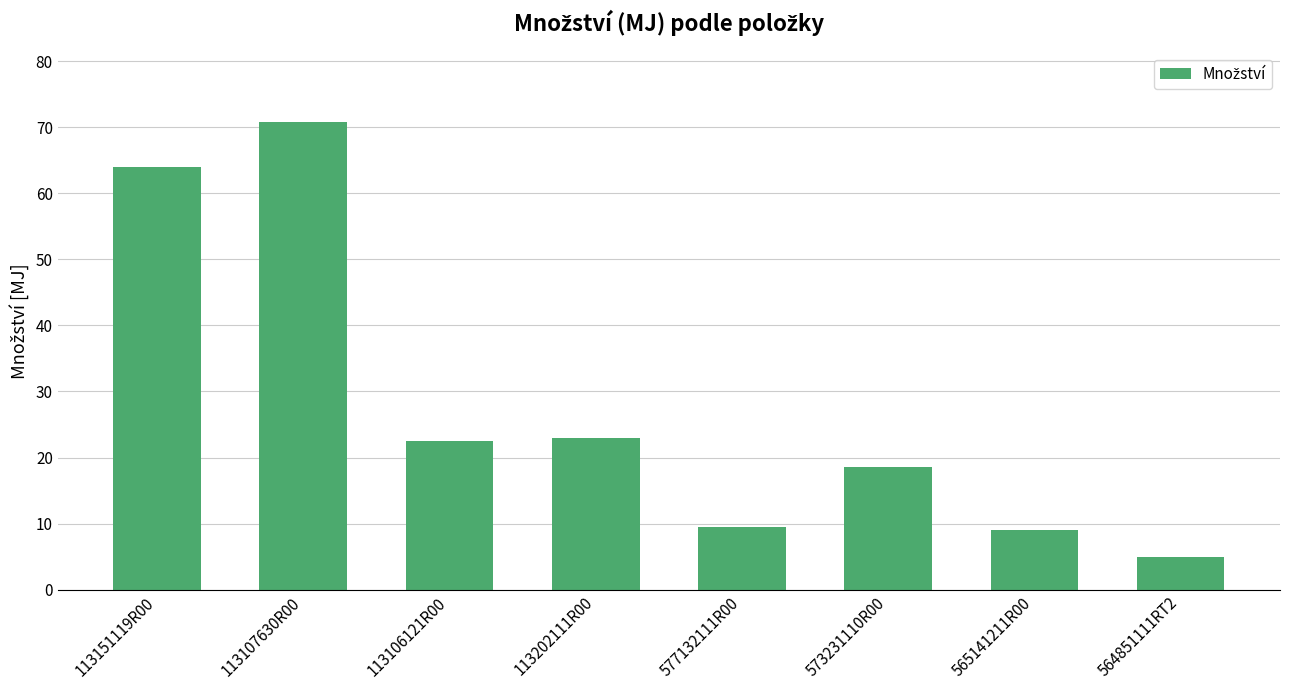

What value does the data have at 564851111RT2?

5.0